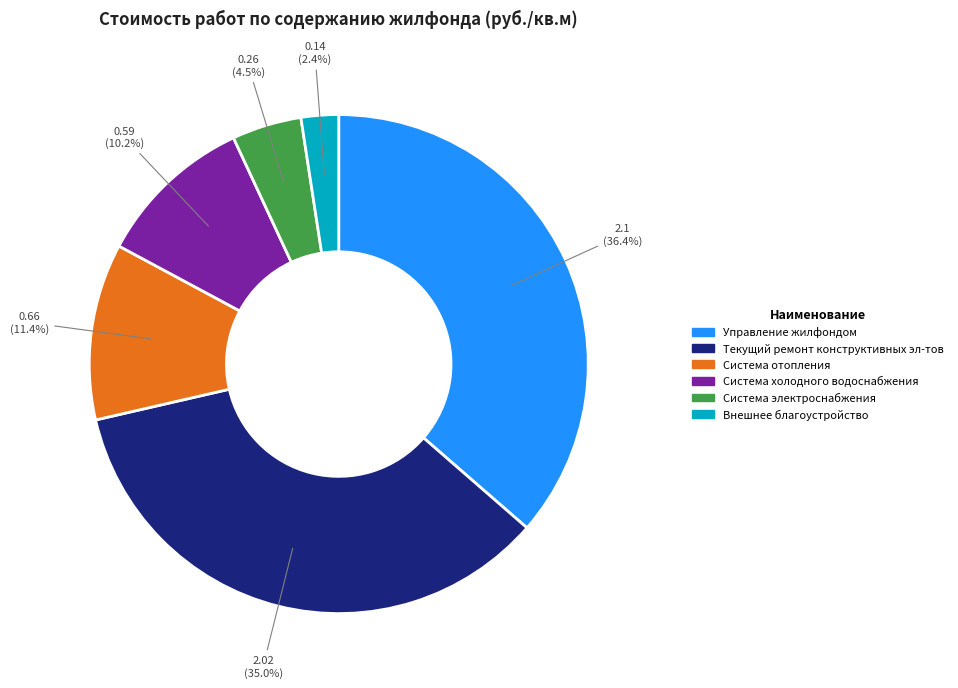

Is there any slice that represents more than half of the pie?

No